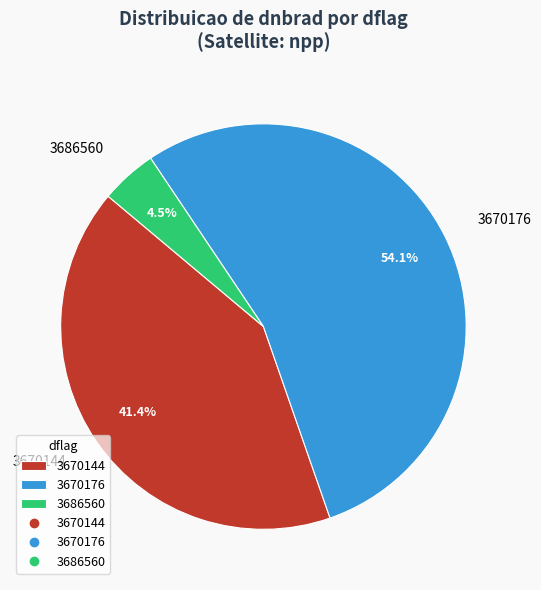

Rank the categories by value from lowest to highest.

3686560, 3670144, 3670176